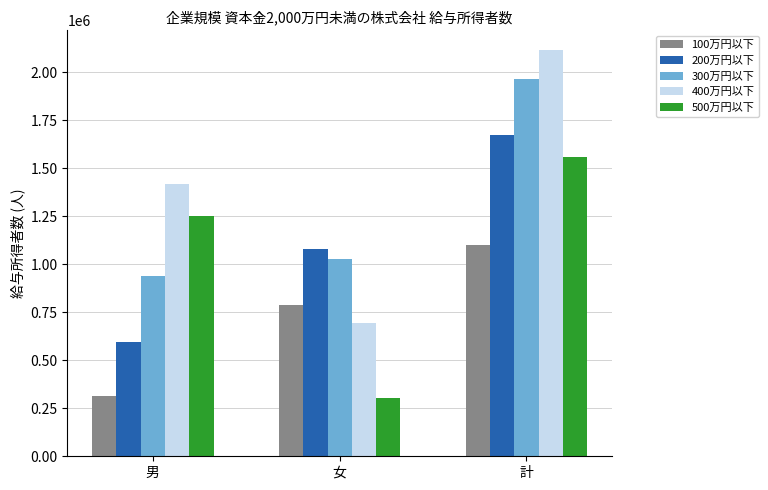

Reading left to right, what are all the values shown in this chart?

100万円以下: 男=312919	女=786870	計=1099789
200万円以下: 男=594670	女=1078990	計=1673660
300万円以下: 男=937933	女=1027817	計=1965750
400万円以下: 男=1420543	女=693305	計=2113848
500万円以下: 男=1253193	女=304075	計=1557268